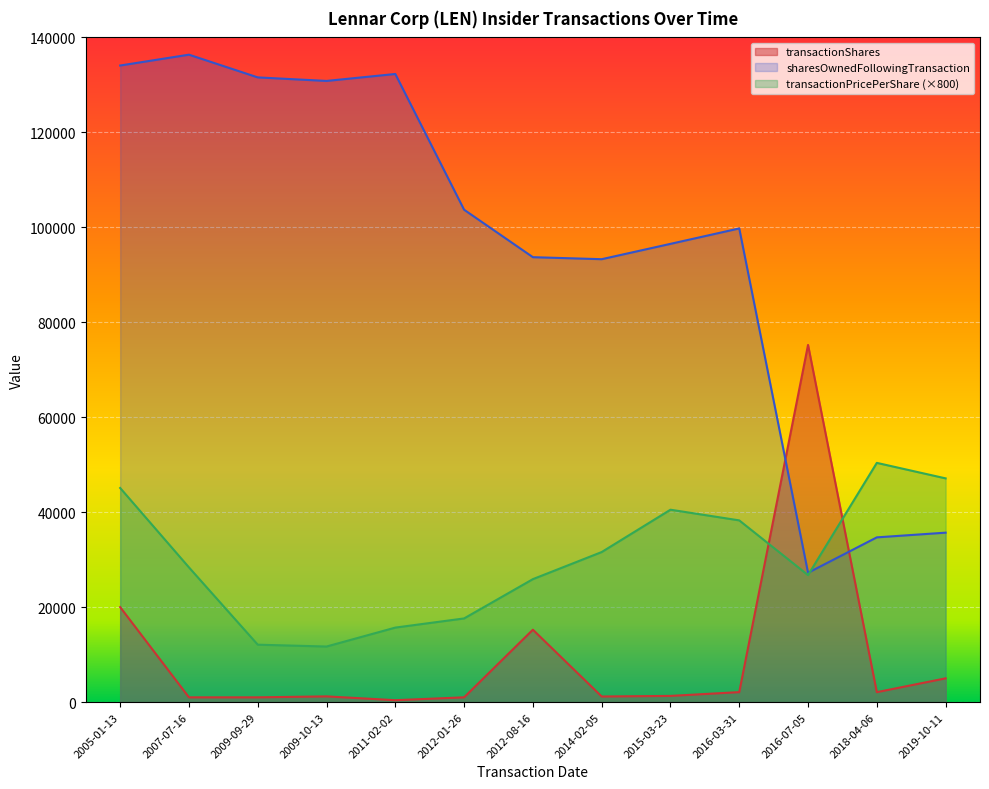

Reading right to left, what are all the values shown in this chart?

transactionPricePerShare: 2019-10-11=47120.0	2018-04-06=50384.0	2016-07-05=26745.5	2016-03-31=38272.0	2015-03-23=40520.0	2014-02-05=31600.0	2012-08-16=25896.0	2012-01-26=17620.0	2011-02-02=15688.0	2009-10-13=11700.0	2009-09-29=12088.4	2007-07-16=28368.0	2005-01-13=45093.4
transactionShares: 2019-10-11=5000.0	2018-04-06=2089.0	2016-07-05=75228.0	2016-03-31=2099.0	2015-03-23=1300.0	2014-02-05=1177.0	2012-08-16=15245.0	2012-01-26=1000.0	2011-02-02=400.0	2009-10-13=1200.0	2009-09-29=1000.0	2007-07-16=1000.0	2005-01-13=20000.0
sharesOwnedFollowingTransaction: 2019-10-11=35685.0	2018-04-06=34695.0	2016-07-05=27236.0	2016-03-31=99765.0	2015-03-23=96515.0	2014-02-05=93285.0	2012-08-16=93709.0	2012-01-26=103703.0	2011-02-02=132296.0	2009-10-13=130833.0	2009-09-29=131577.0	2007-07-16=136362.0	2005-01-13=134079.0